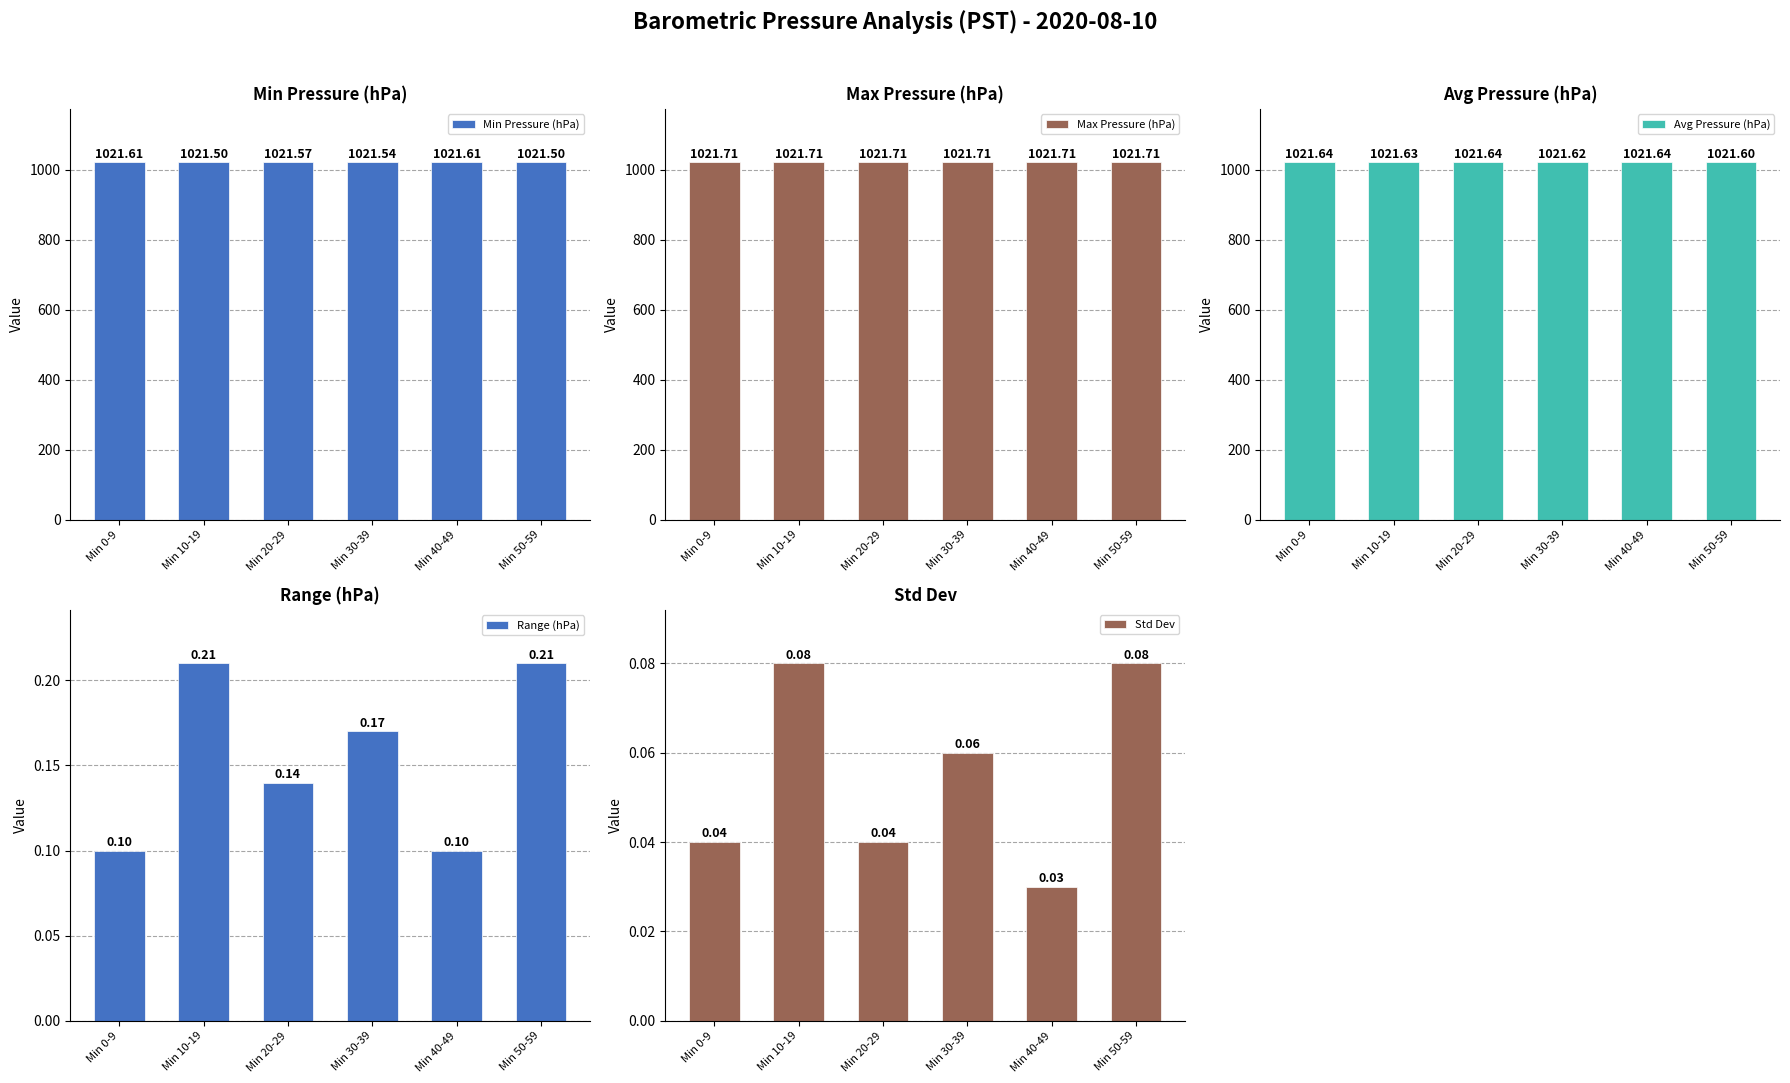

What is the label of the 3rd bar from the left?

Min 20-29